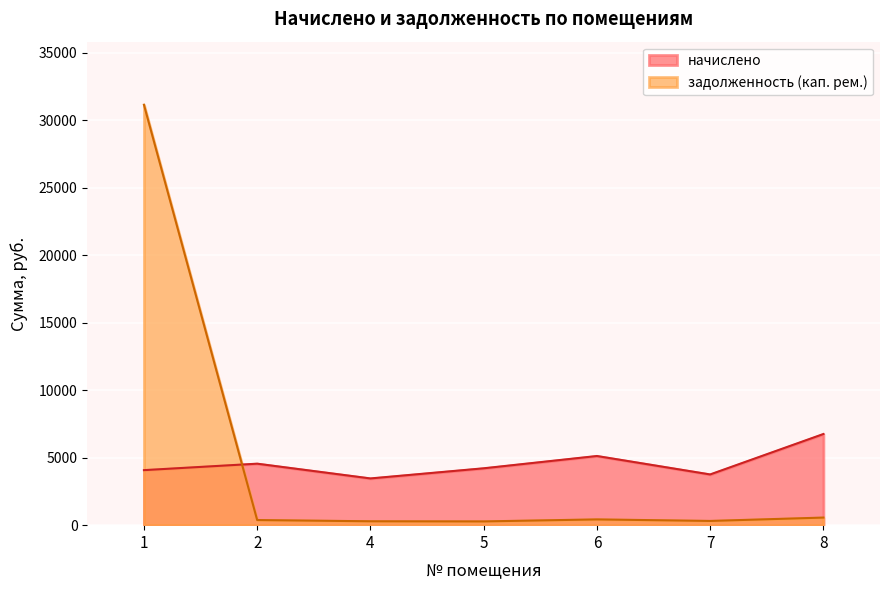

Which series has the largest range (max minus min)?

задолженность (кап. рем.)